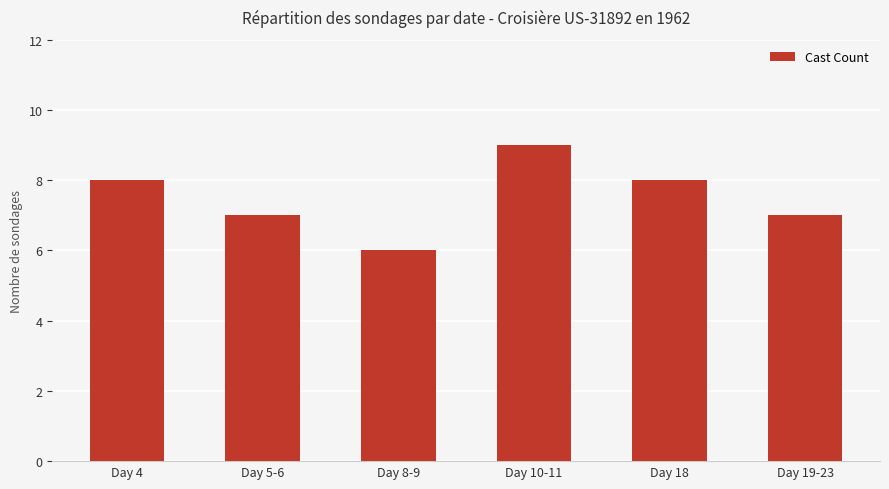

What is the sum of the values at Day 19-23 and Day 5-6?

14